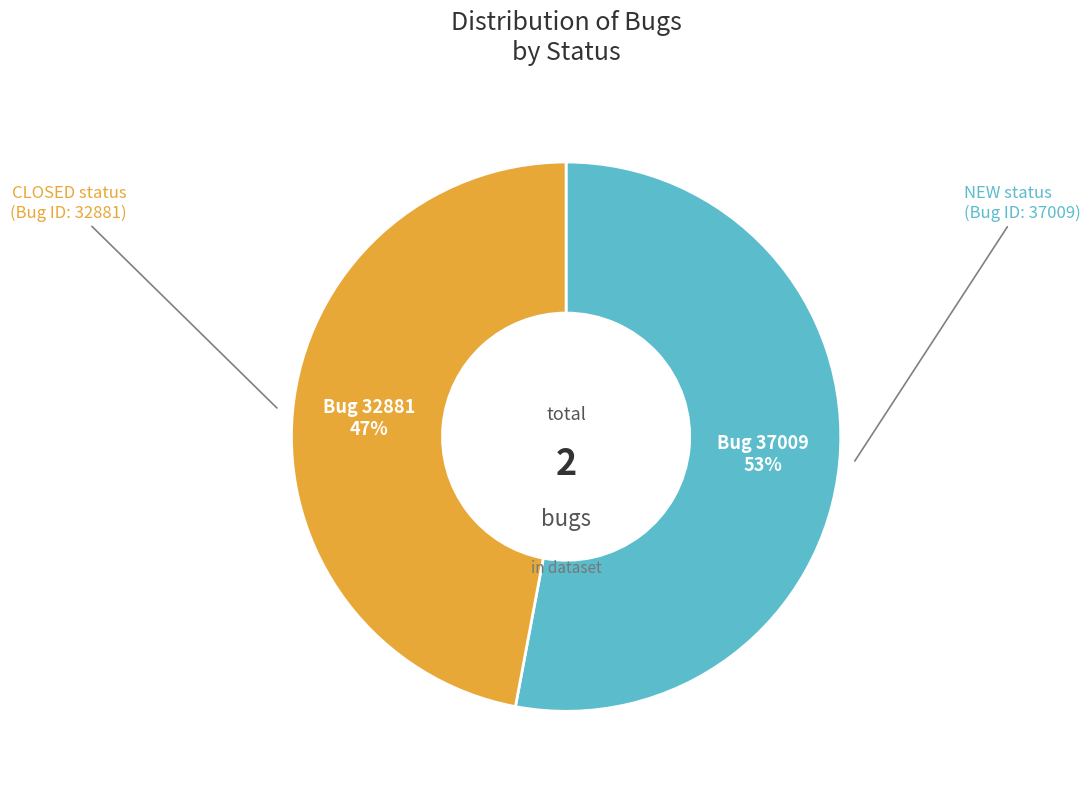

To the nearest percent, what is the difference between the largest and smallest slice percentages?

6%